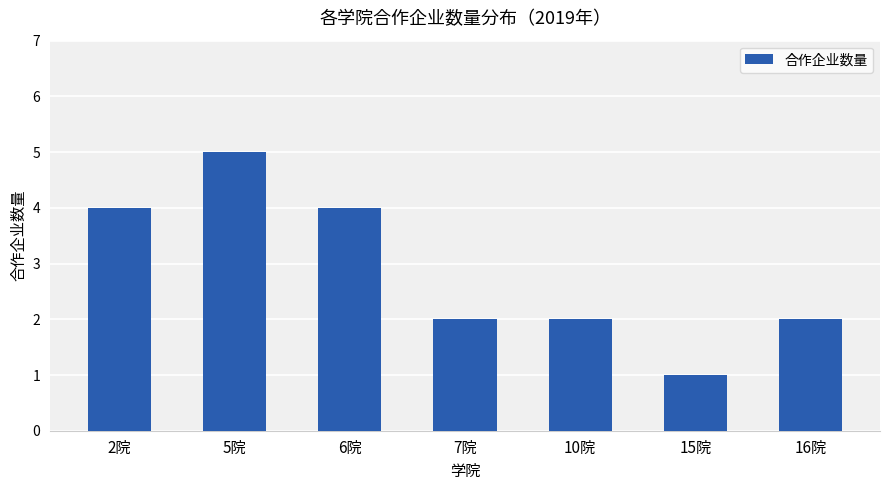

At which label does the data first exceed 2?

2院